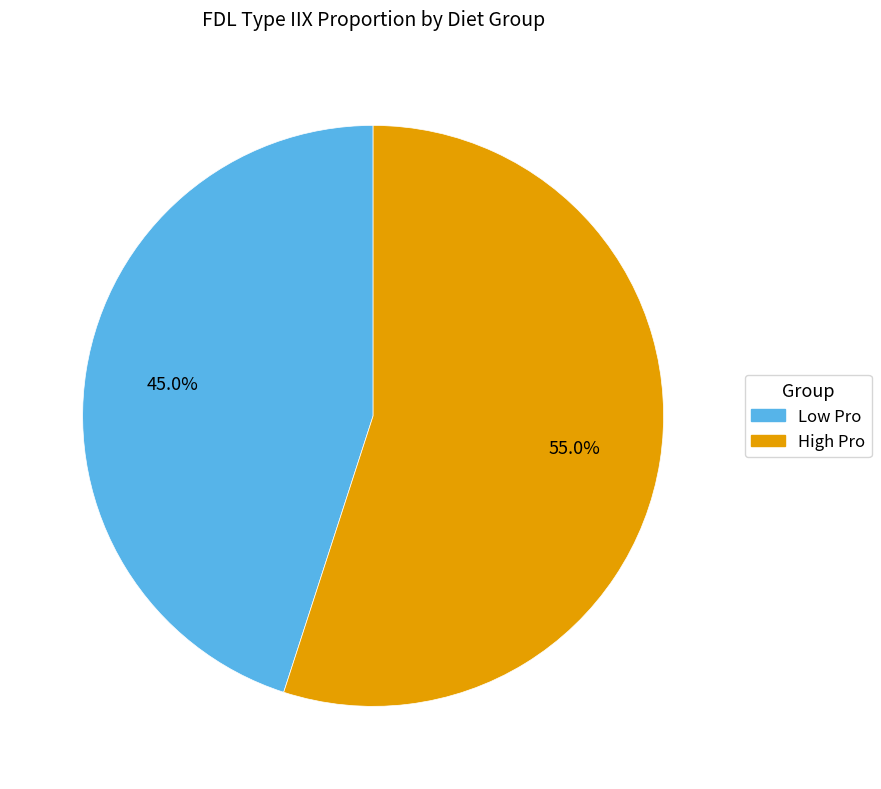

To the nearest percent, what portion does High Pro represent?

55%